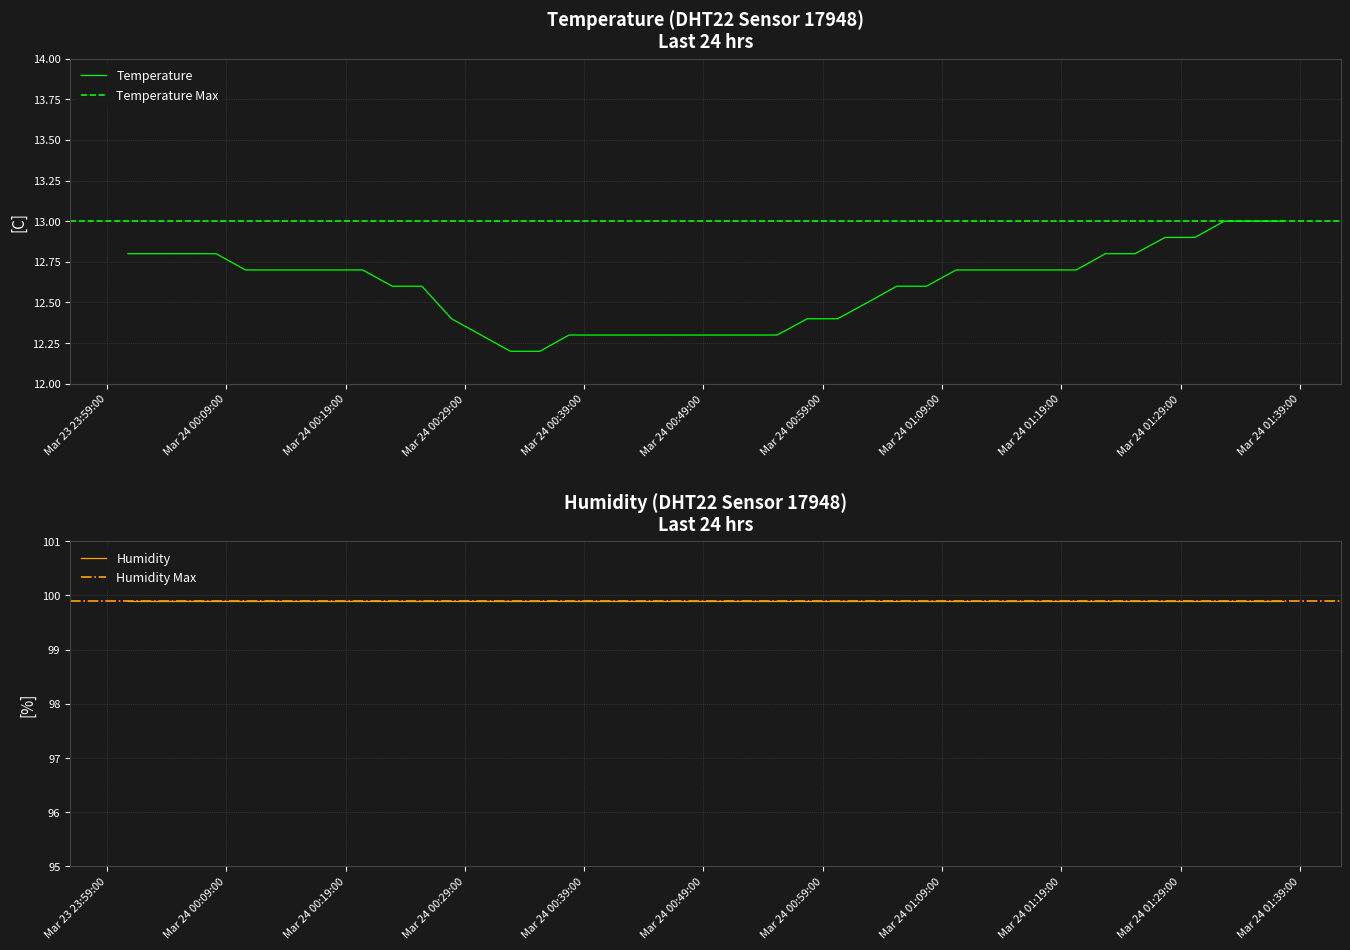

Which category has the highest value across all series?

2023-03-24T01:32:39